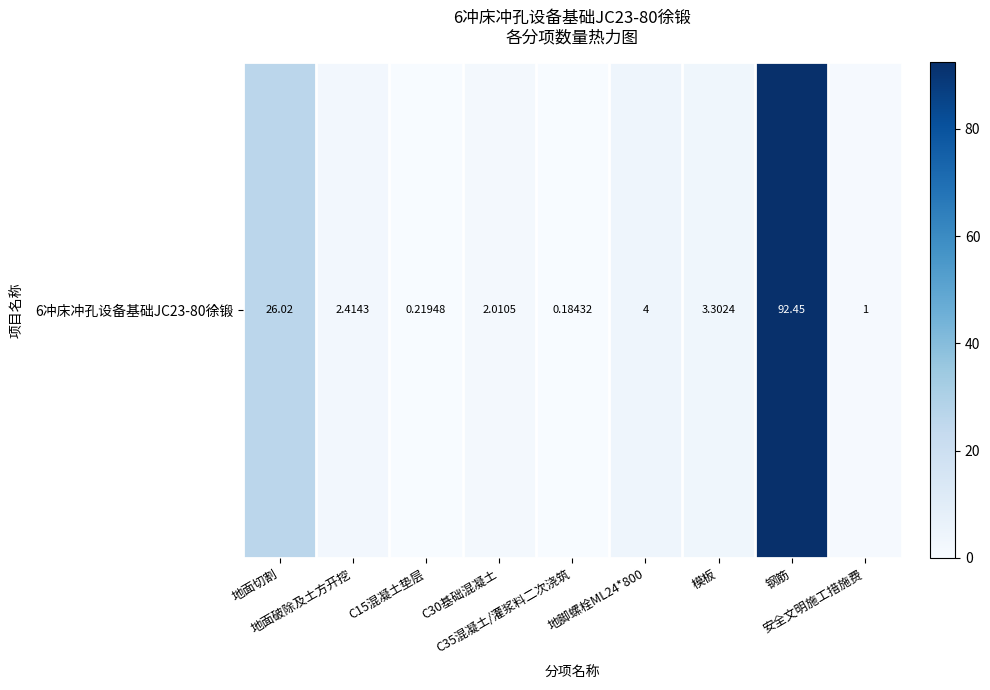

Which label corresponds to the largest value in the chart?

钢筋